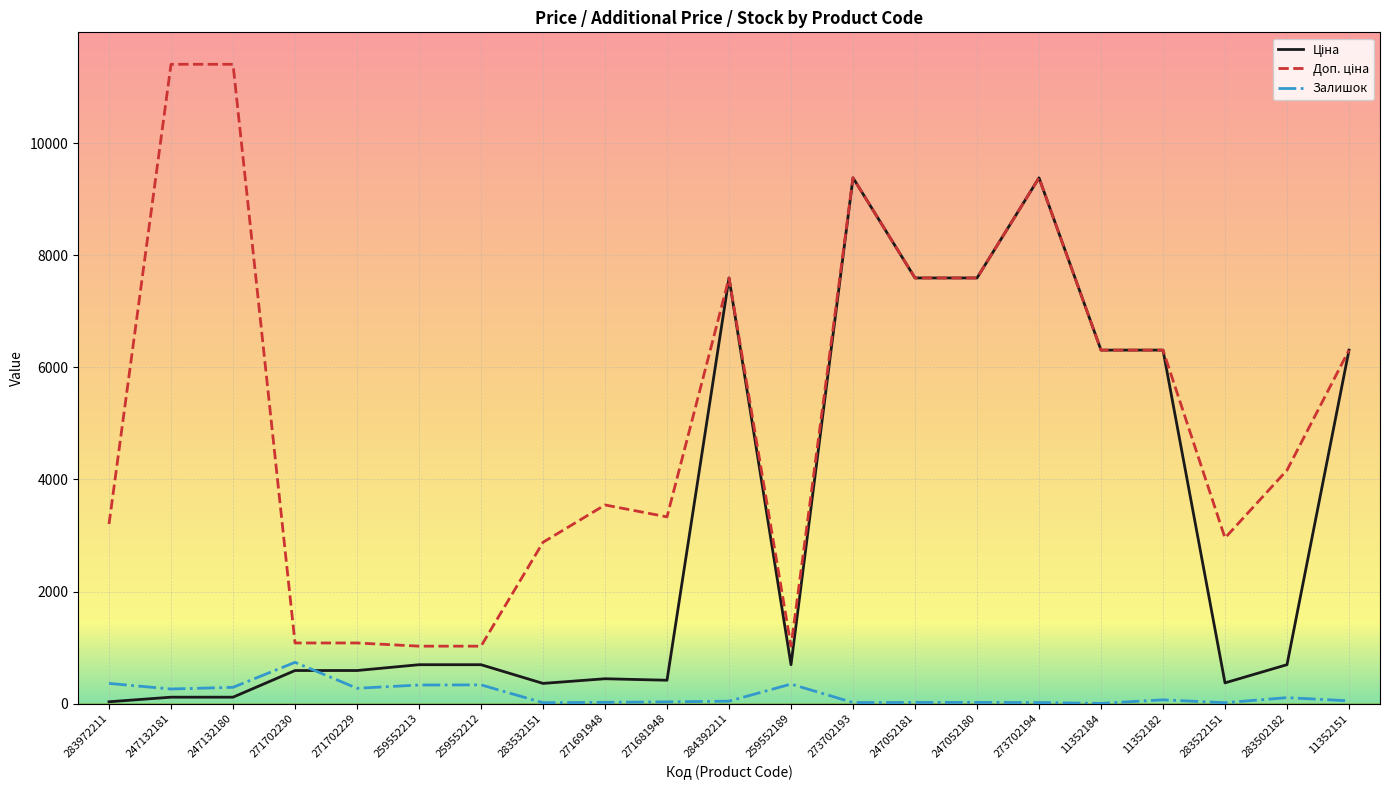

What is the difference between the highest and lowest values at 259552212?

690.6